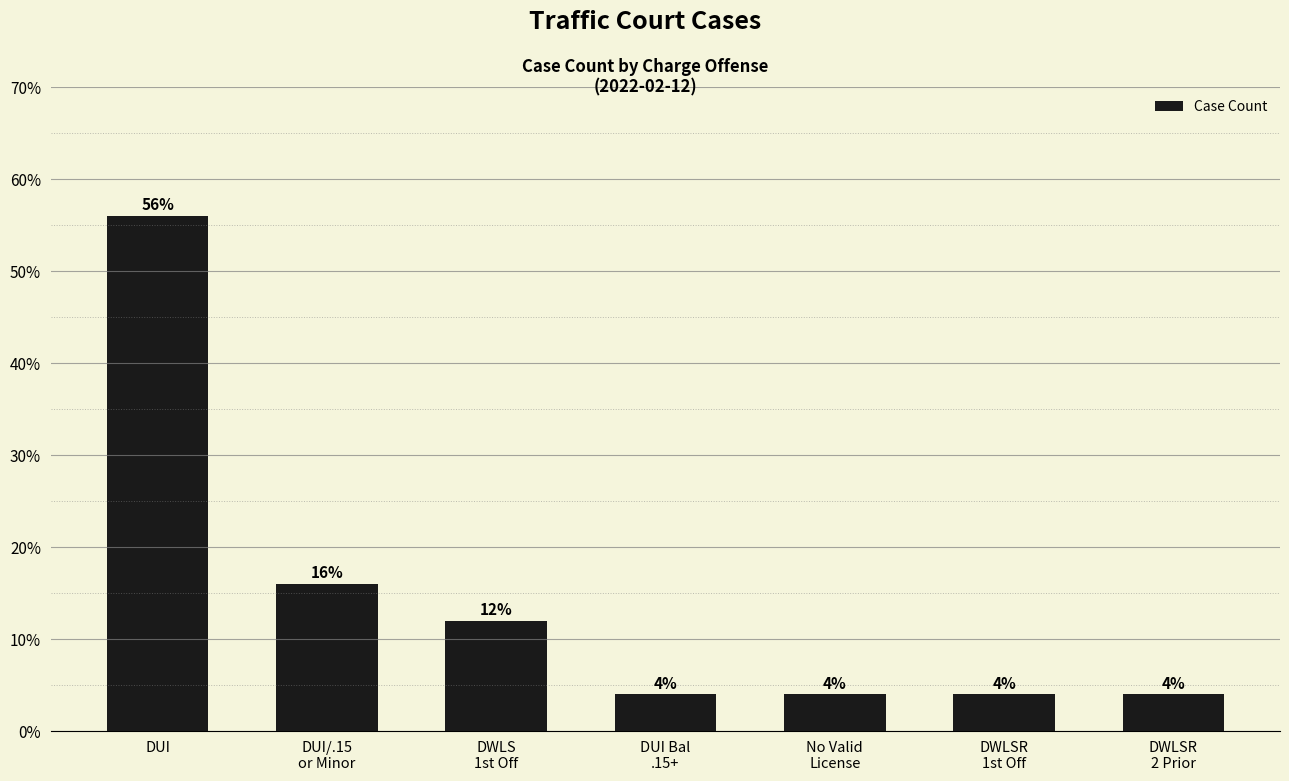

What is the sum of the values at DUI/.15
or Minor and No Valid
License?

20.0